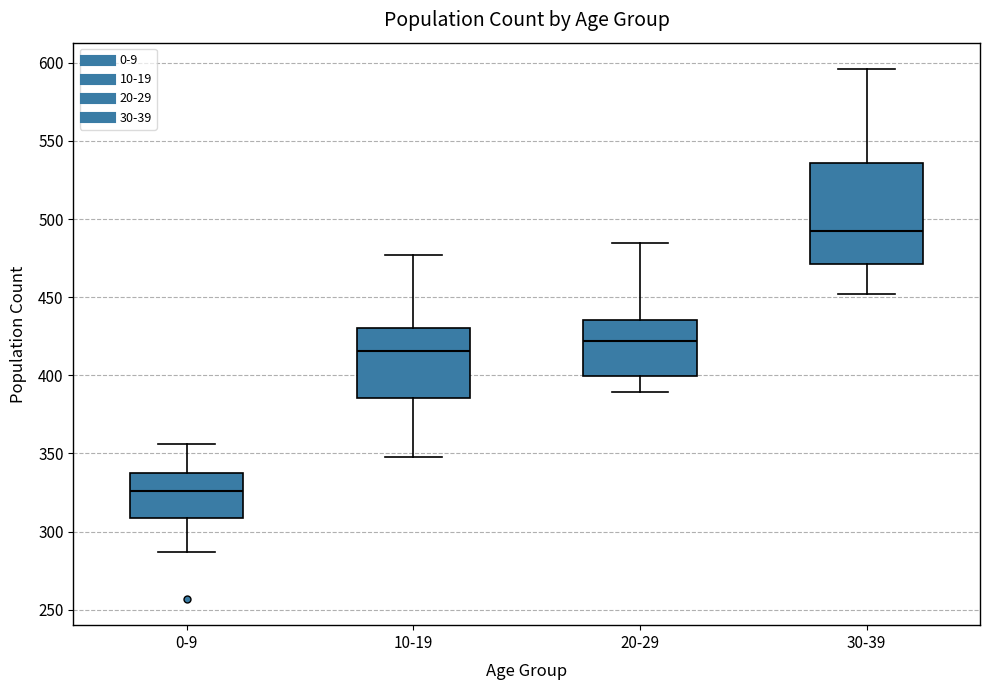

Which box has the lowest median line?

0-9